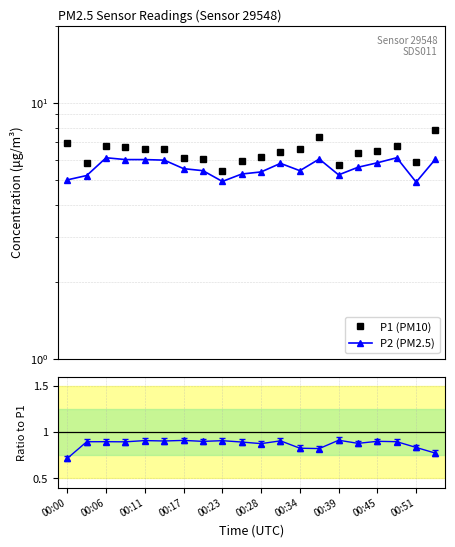

Rank the categories by P2 (PM2.5) value from lowest to highest.

18, 00:45, 00:00, 00:06, 14, 00:51, 10, 00:39, 12, 00:34, 15, 11, 16, 00:28, 00:17, 00:23, 13, 19, 00:11, 17